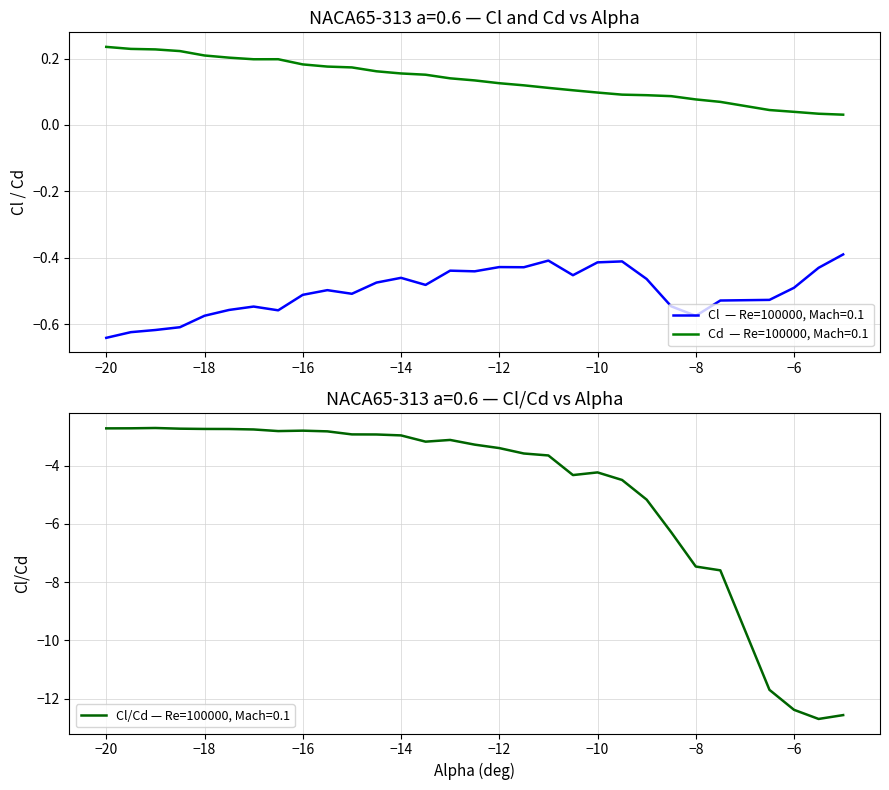

What is the average value of the alpha (deg) series?

0.1